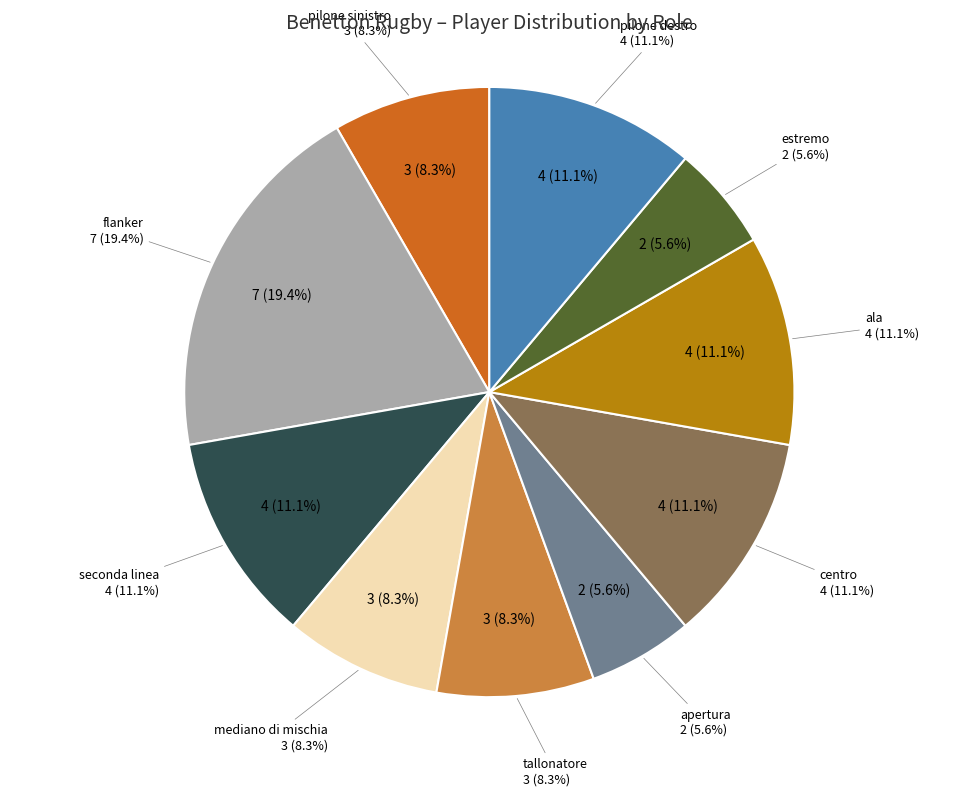

What percentage is NOT represented by estremo?

94.4%